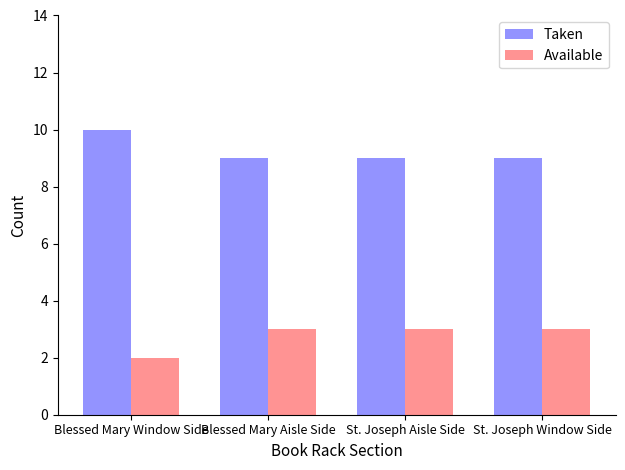

What are all the series names shown in the legend?

Taken, Available